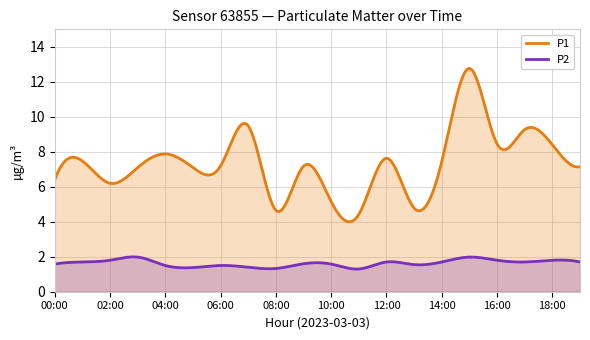

What is the average value of the P1 series?

7.4